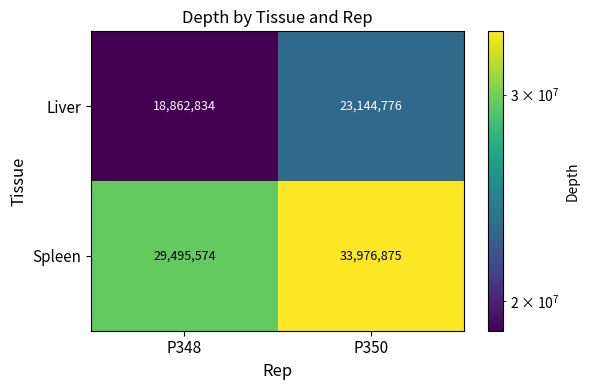

Which series changed the most between P348 and P350?

Spleen